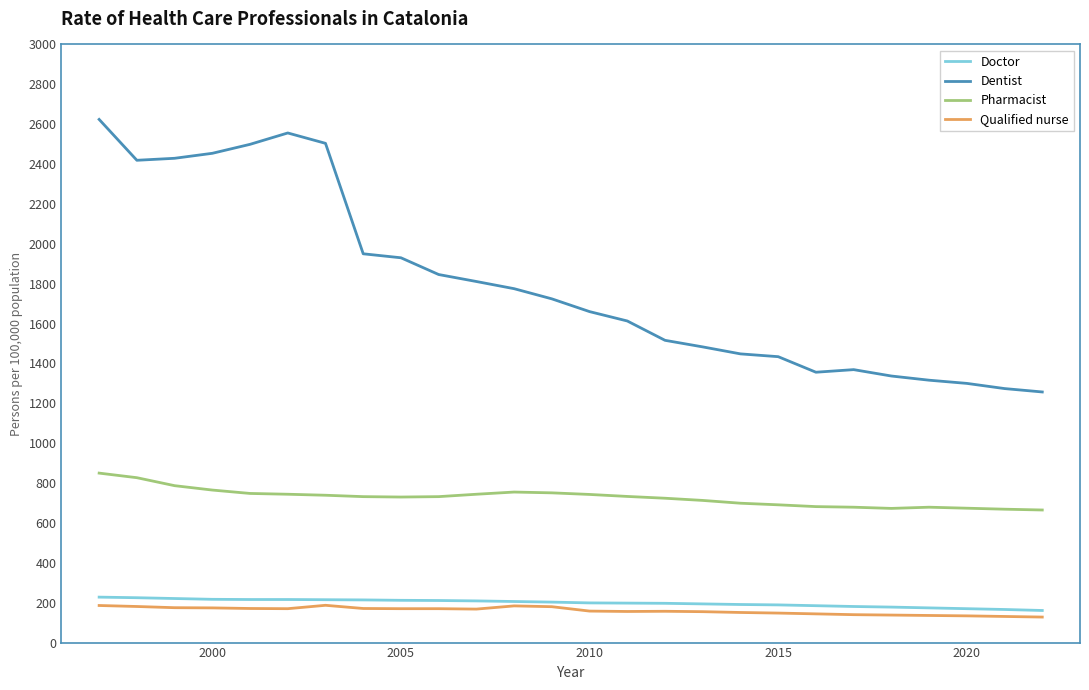

True or false: Dentist and Pharmacist cross at least once.

False